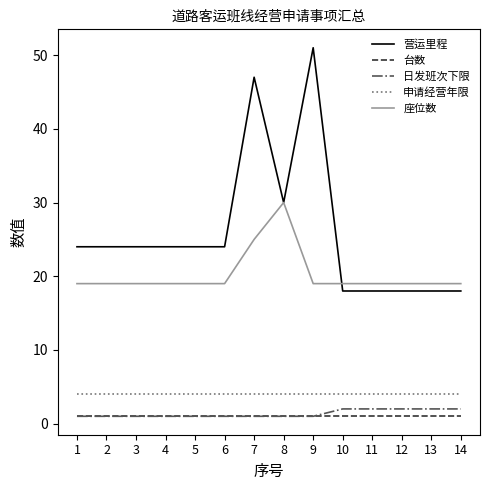

Reading right to left, list all the values displayed in this chart.

营运里程: 14=18	13=18	12=18	11=18	10=18	9=51	8=30	7=47	6=24	5=24	4=24	3=24	2=24	1=24
台数: 14=1	13=1	12=1	11=1	10=1	9=1	8=1	7=1	6=1	5=1	4=1	3=1	2=1	1=1
日发班次下限: 14=2	13=2	12=2	11=2	10=2	9=1	8=1	7=1	6=1	5=1	4=1	3=1	2=1	1=1
申请经营年限: 14=4	13=4	12=4	11=4	10=4	9=4	8=4	7=4	6=4	5=4	4=4	3=4	2=4	1=4
座位数: 14=19	13=19	12=19	11=19	10=19	9=19	8=30	7=25	6=19	5=19	4=19	3=19	2=19	1=19